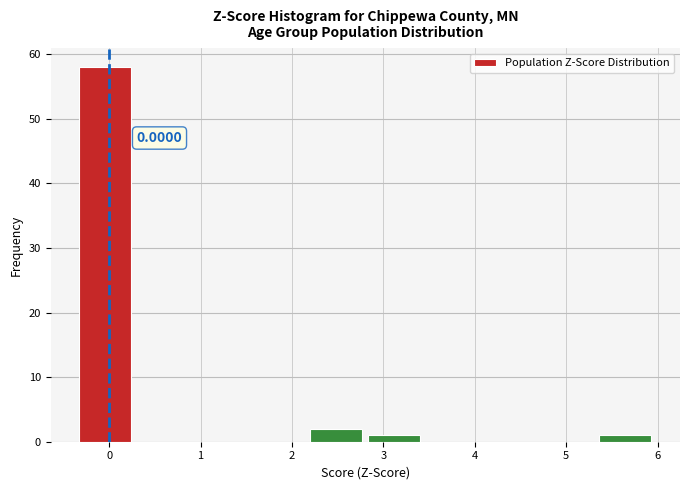

Over which range of the x-axis is the bar tallest?

-0.4 to 0.3